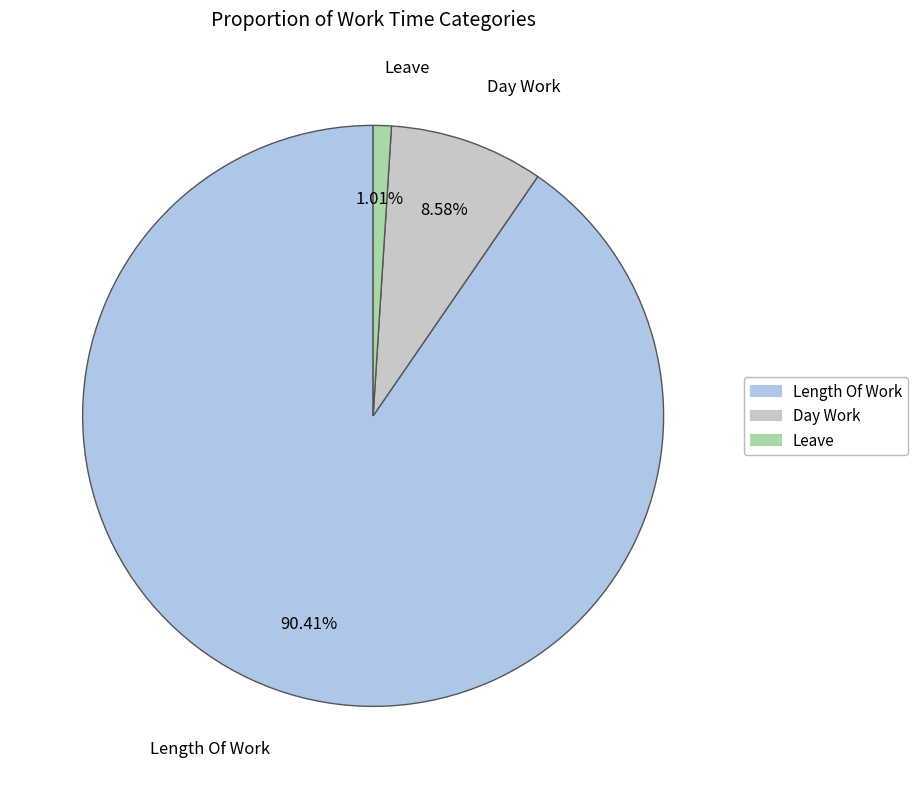

To the nearest percent, what is the average slice percentage?

33%